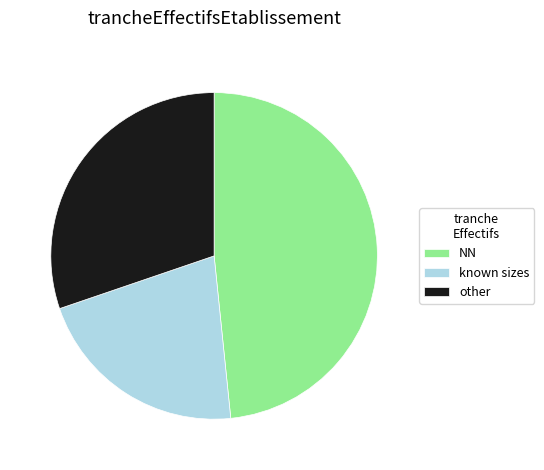

Between NN and known sizes, which is larger?

NN